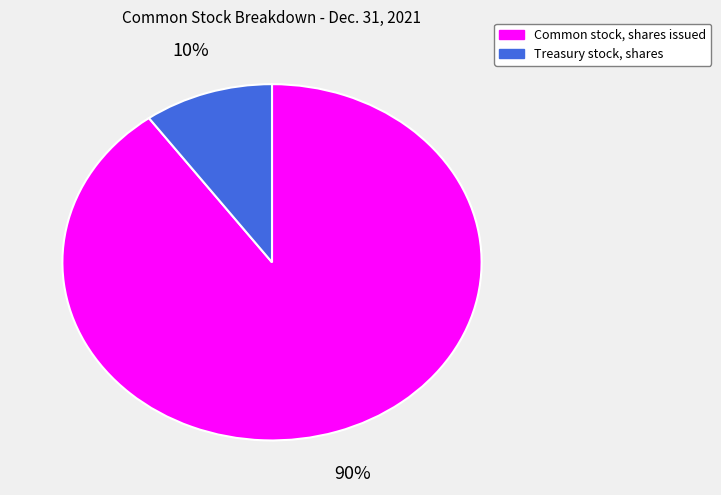

How many segments does this pie chart have?

2